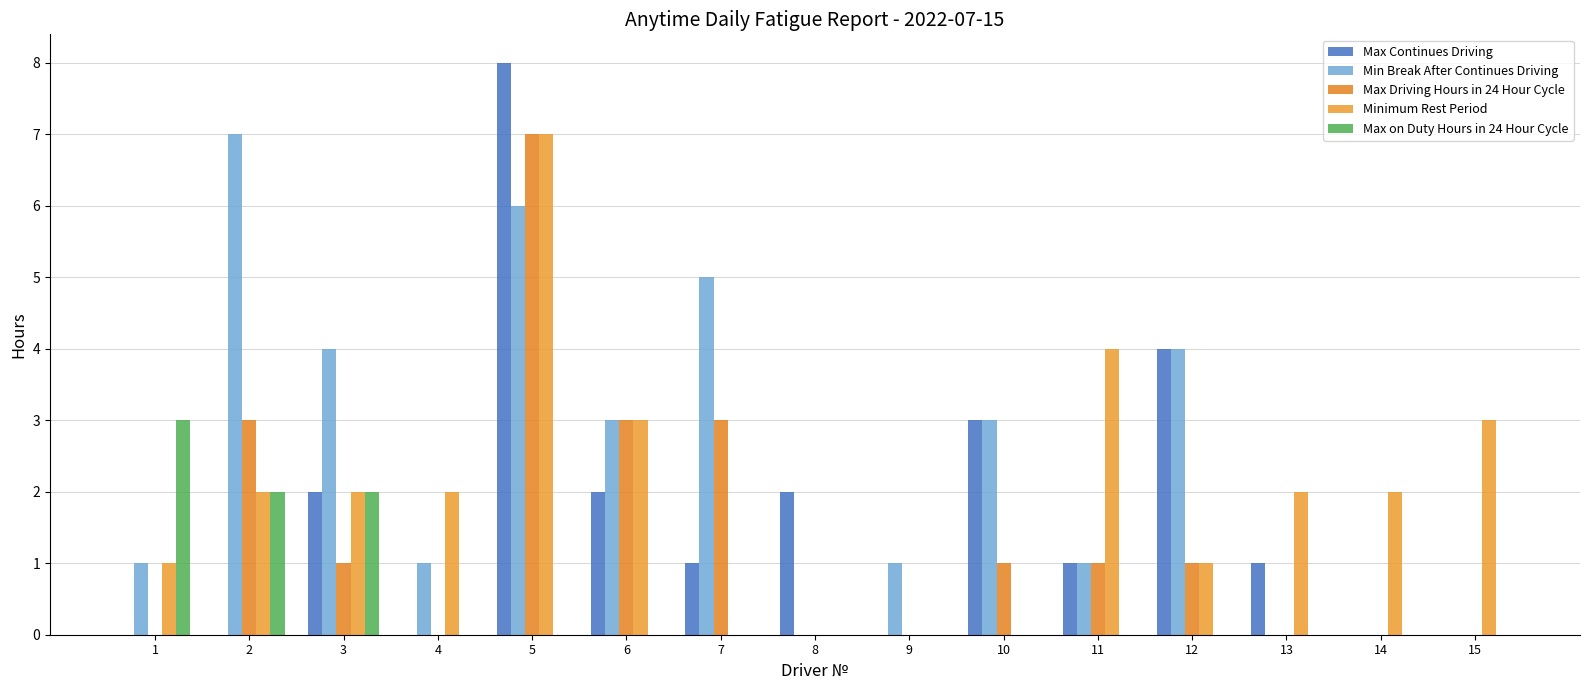

What is the highest value of the Max Continues Driving series?

8